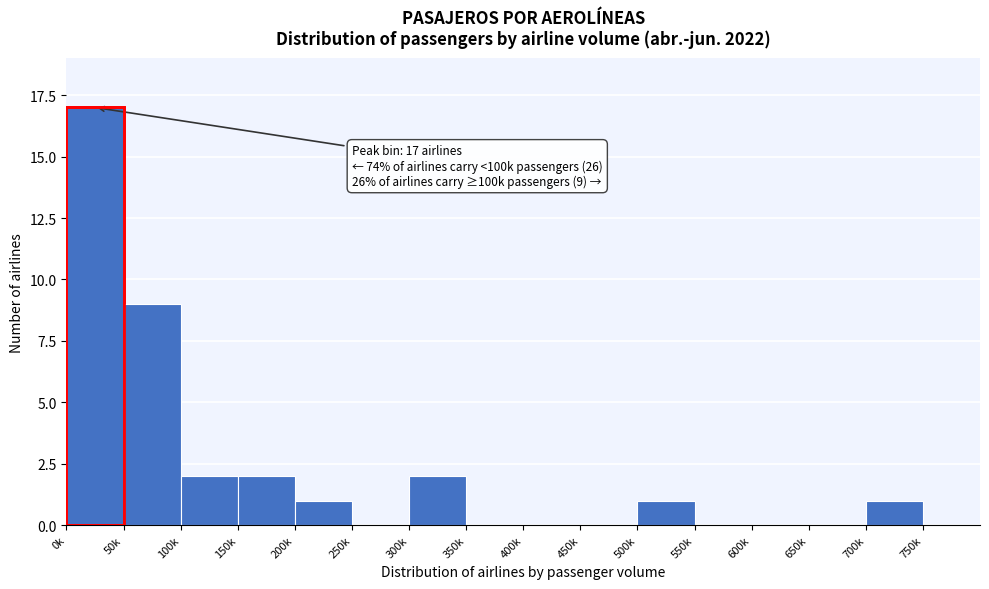

Reading right to left, list all the values displayed in this chart.

750k=0	700k=1	650k=0	600k=0	550k=0	500k=1	450k=0	400k=0	350k=0	300k=2	250k=0	200k=1	150k=2	100k=2	50k=9	0k=17